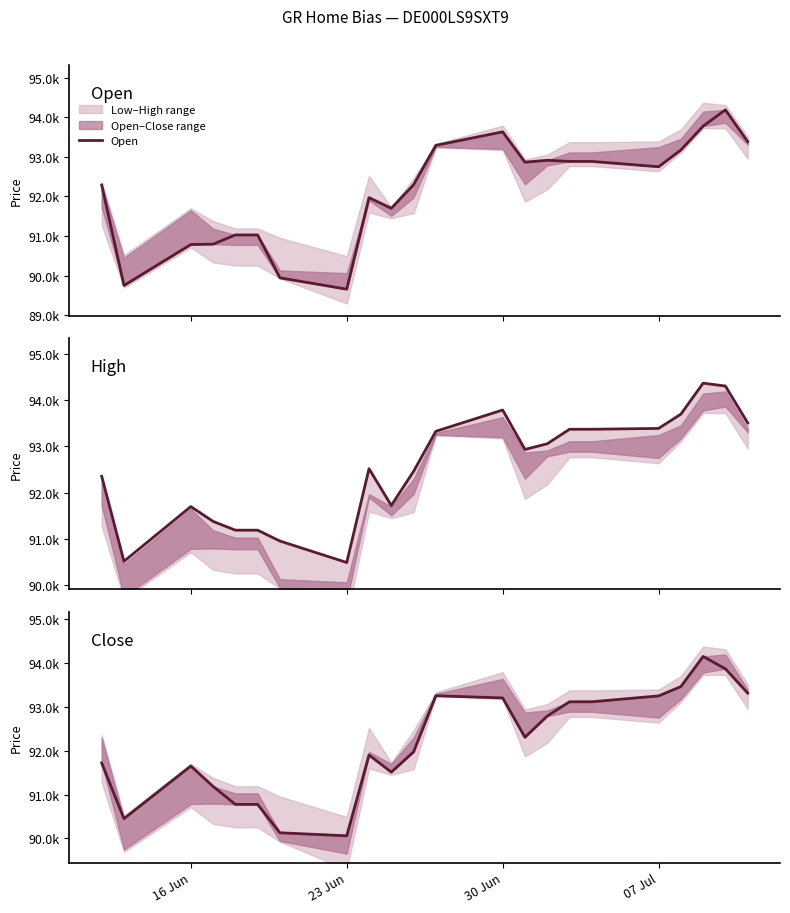

At how many categories does at least one series exceed 94330?

1